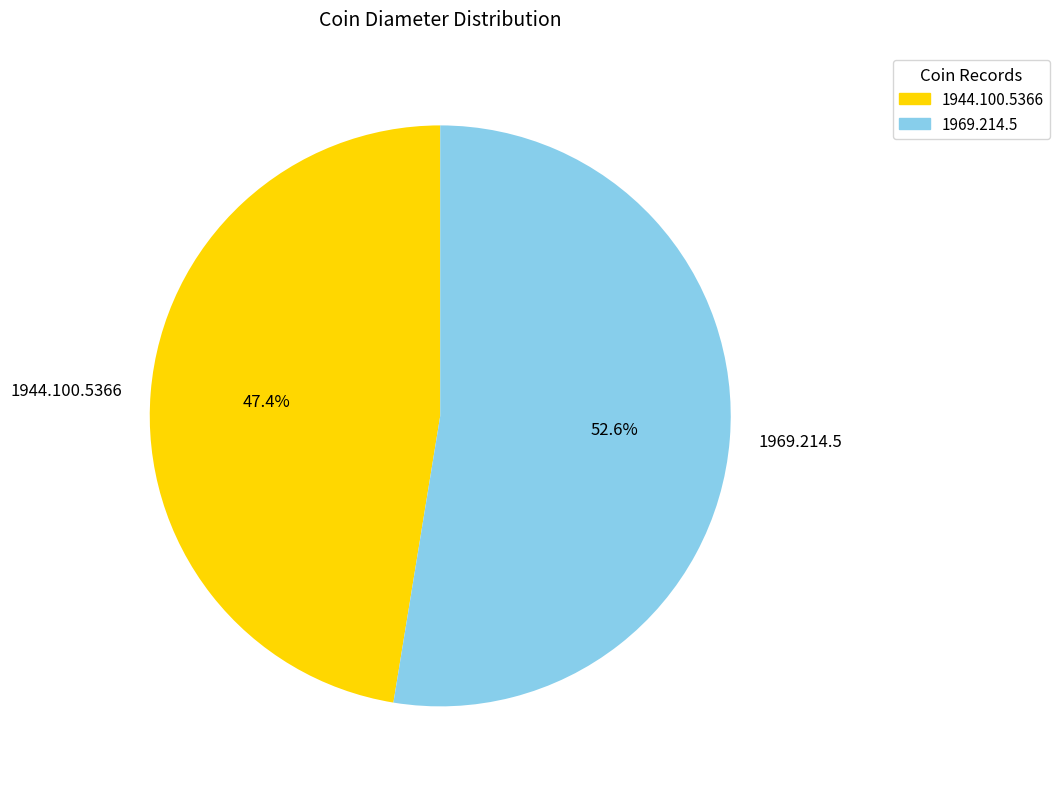

Between 1969.214.5 and 1944.100.5366, which is larger?

1969.214.5